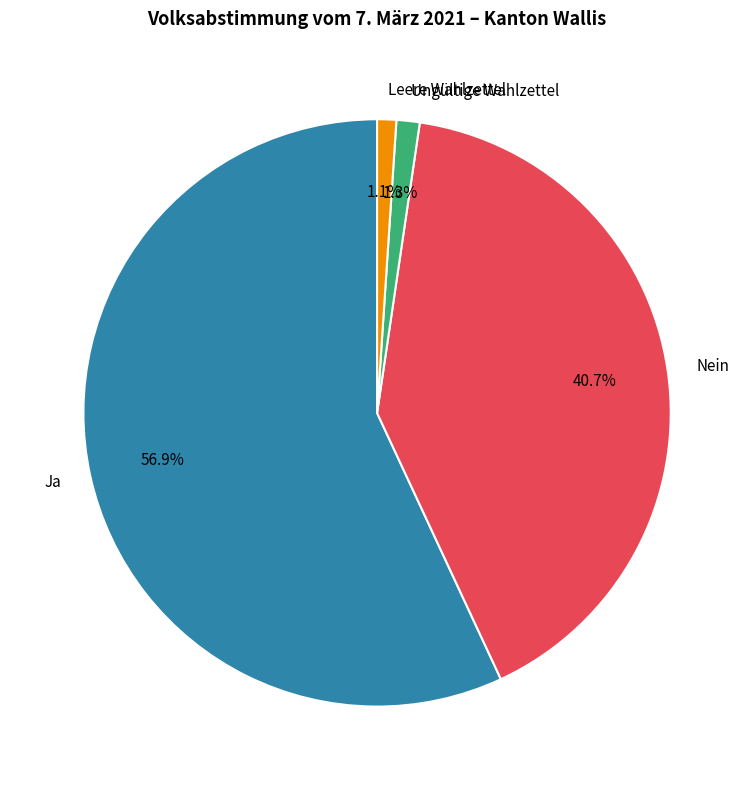

To the nearest percent, what portion does Nein represent?

41%